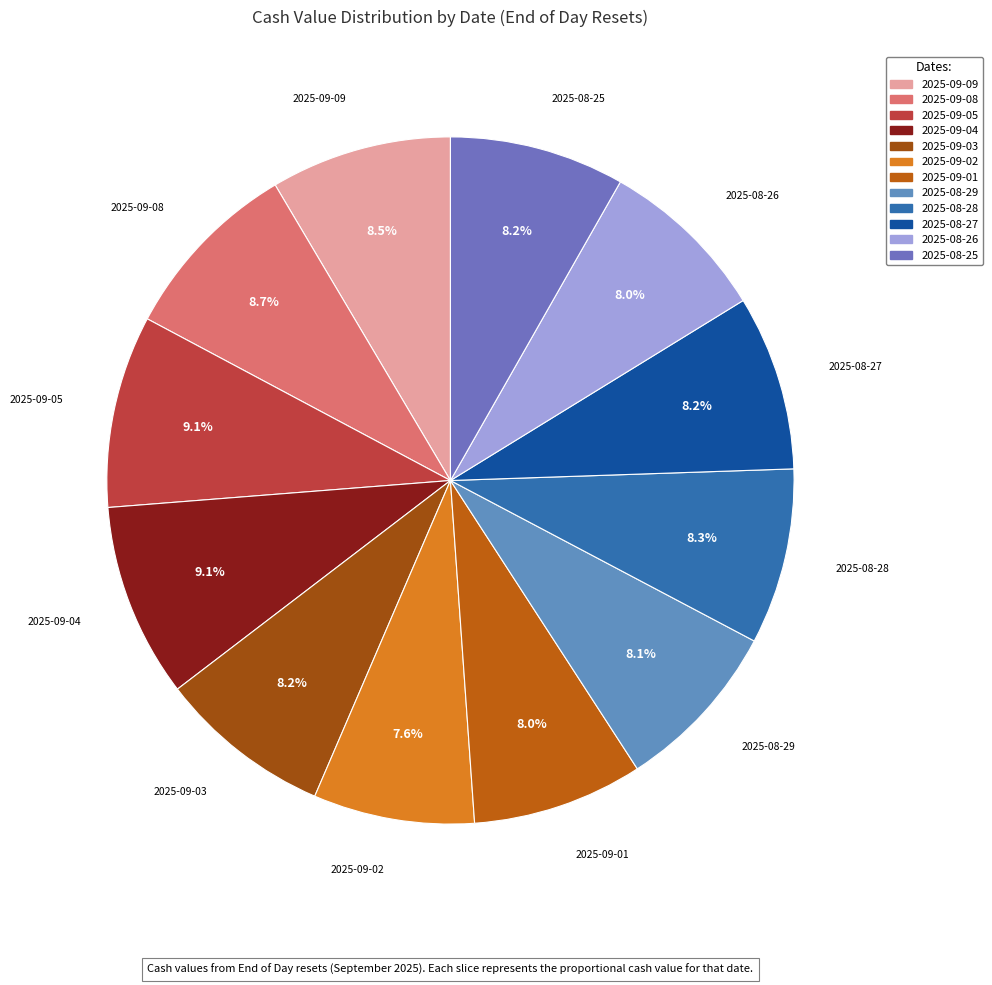

True or false: 2025-08-25 accounts for 8% of the total.

True